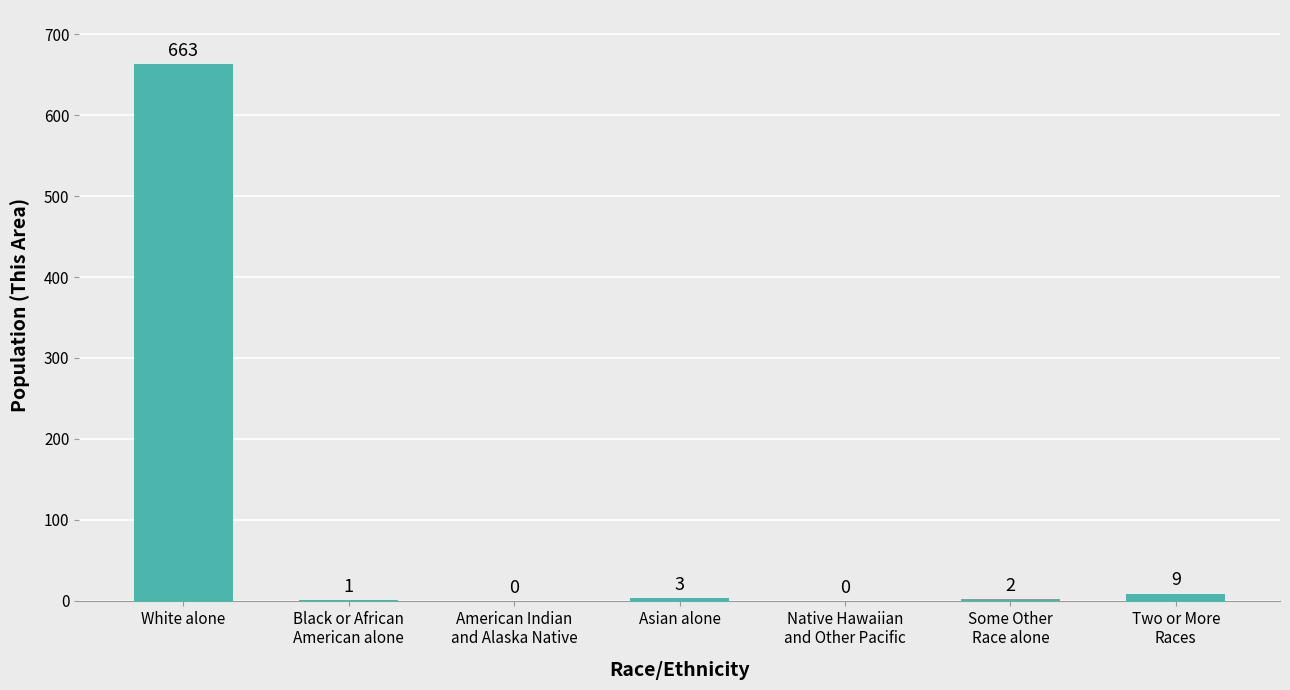

What is the difference between the values at Some Other
Race alone and Black or African
American alone?

1